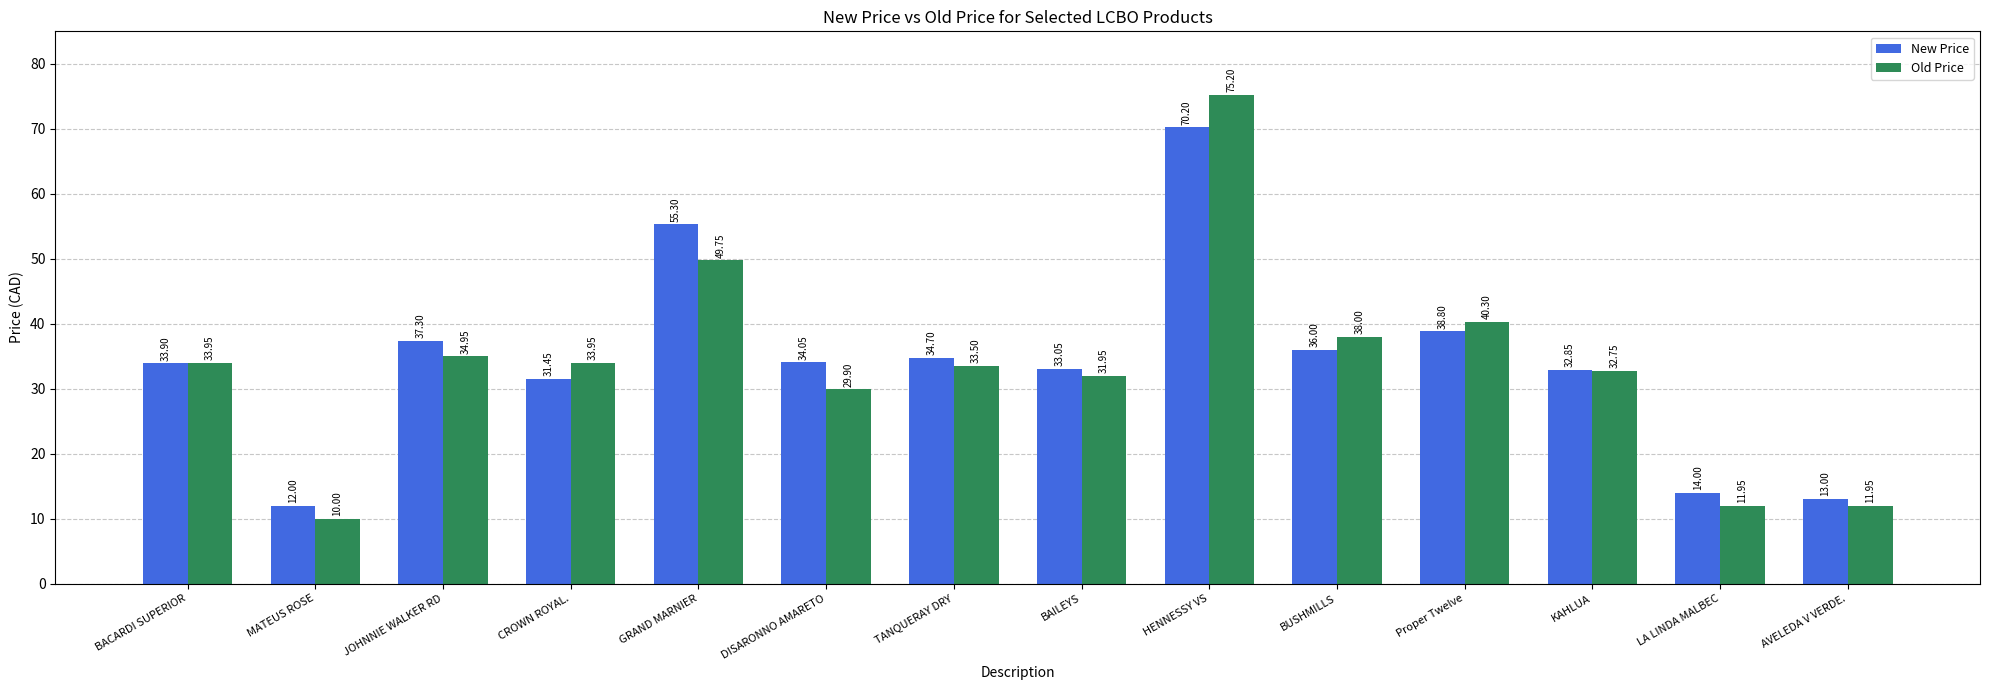

At BUSHMILLS, list the series in order from smallest to largest.

New Price, Old Price